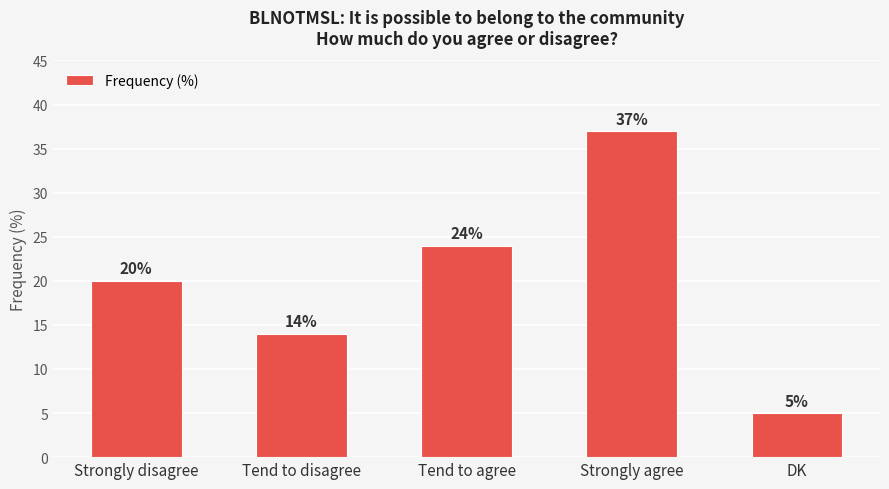

What is the sum of all values?

100